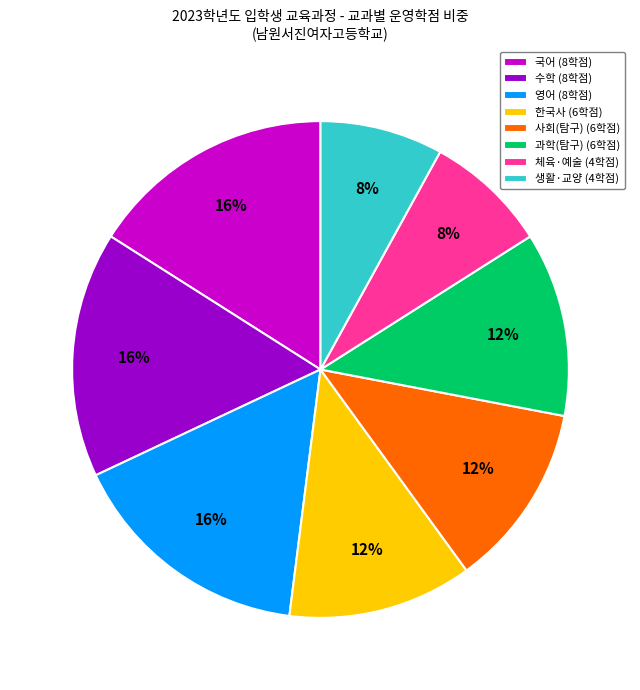

Which has a higher value, 수학 or 생활·교양?

수학